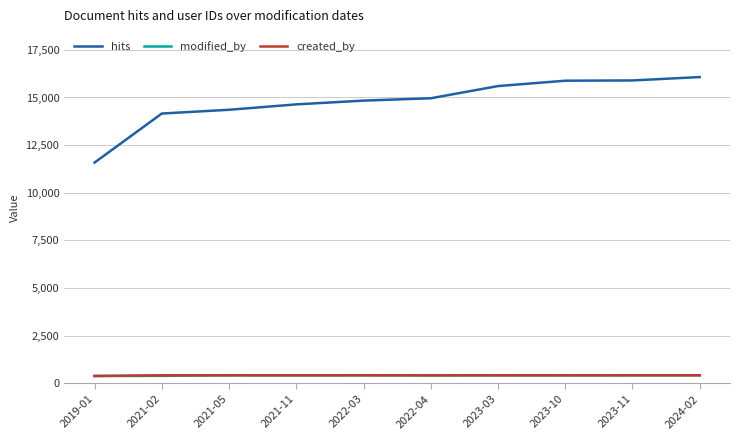

True or false: hits has more than 2 points higher than both neighbors.

False